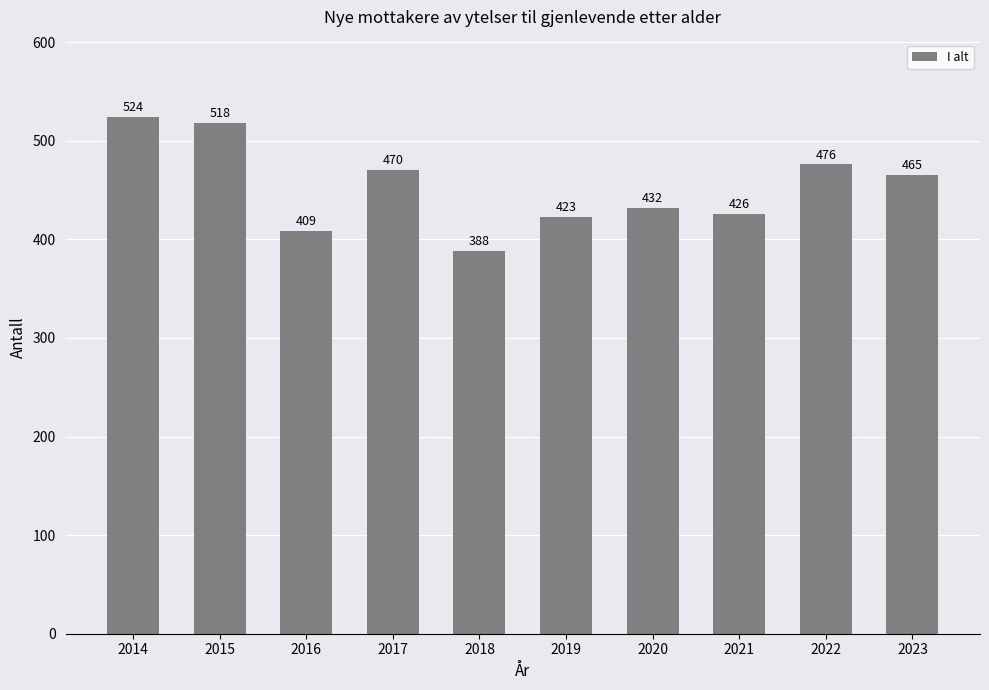

The value at 2016 is 116. True or false?

False